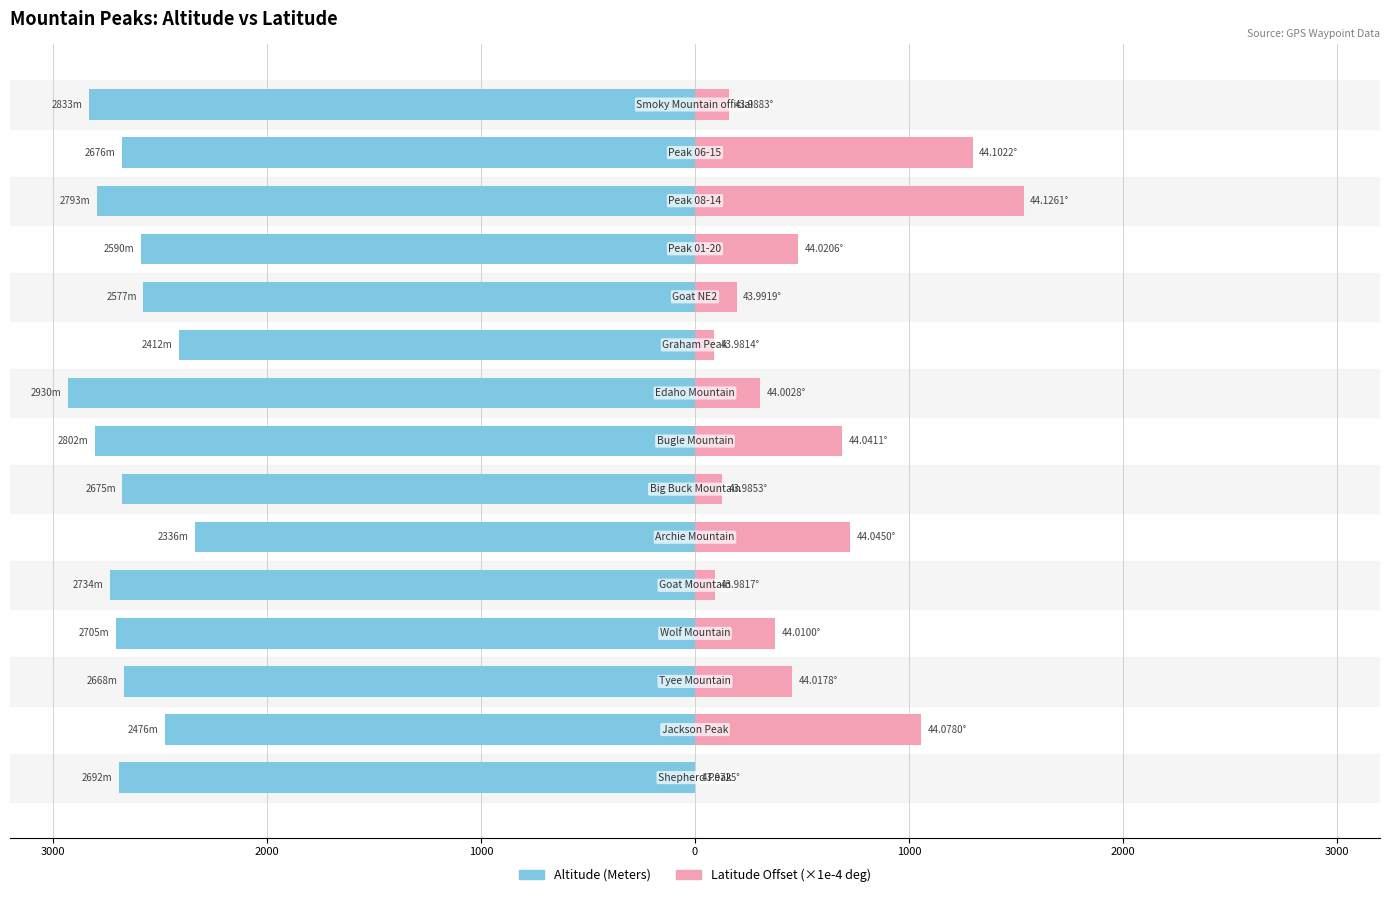

Which has a higher value, 10 or 2000?

2000